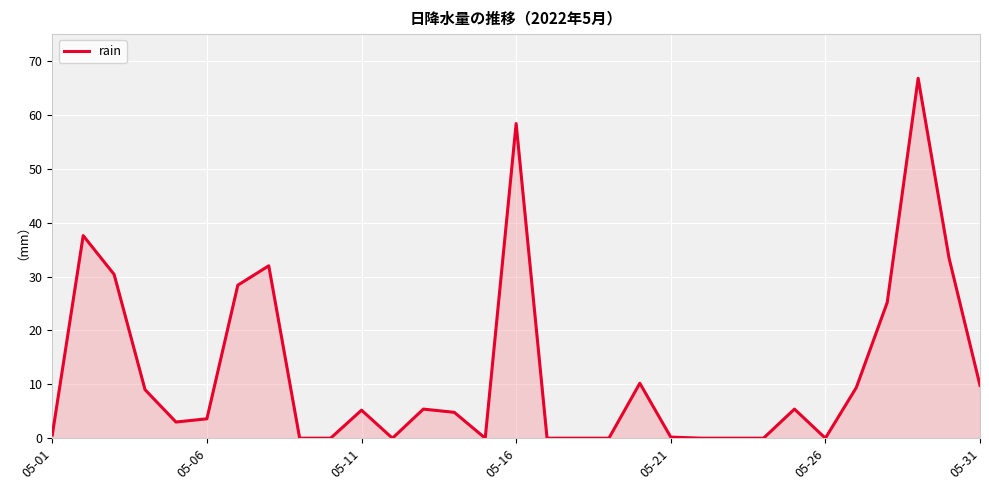

What is the greatest value displayed?

66.8